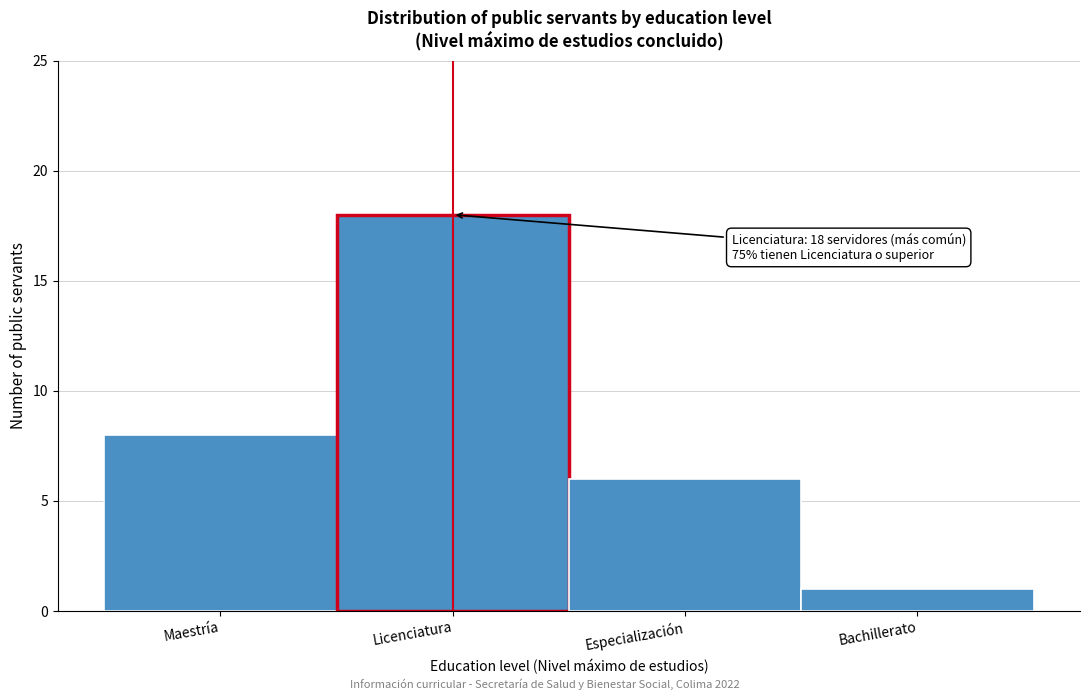

Reading left to right, transcribe all the data shown in this chart.

Maestría=8	Licenciatura=18	Especialización=6	Bachillerato=1